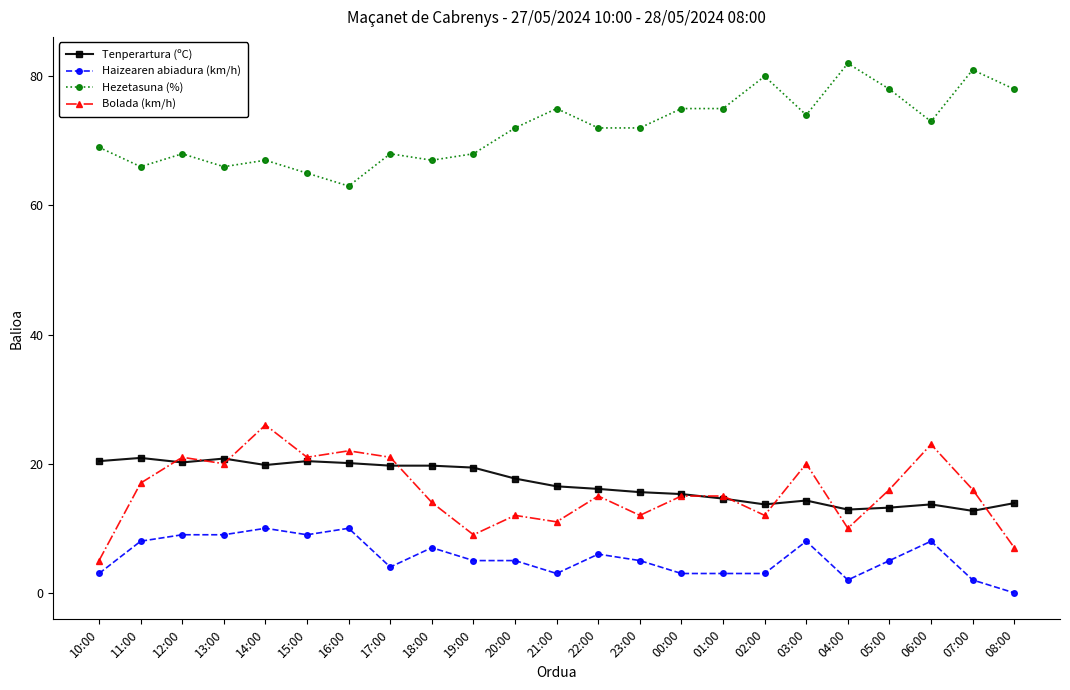

What is the sum of the Bolada (km/h) values at 22:00 and 21:00?

26.0